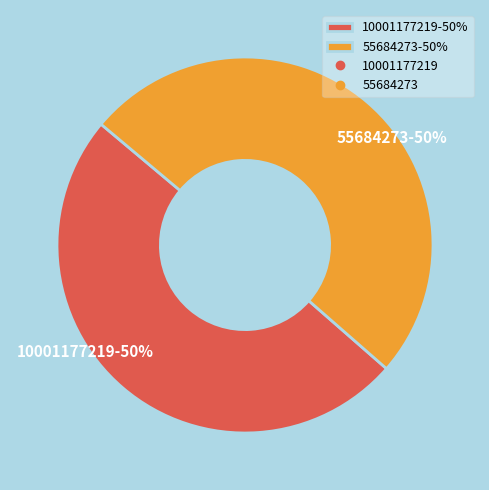

The 10001177219-50% slice represents 44% of the pie. True or false?

False